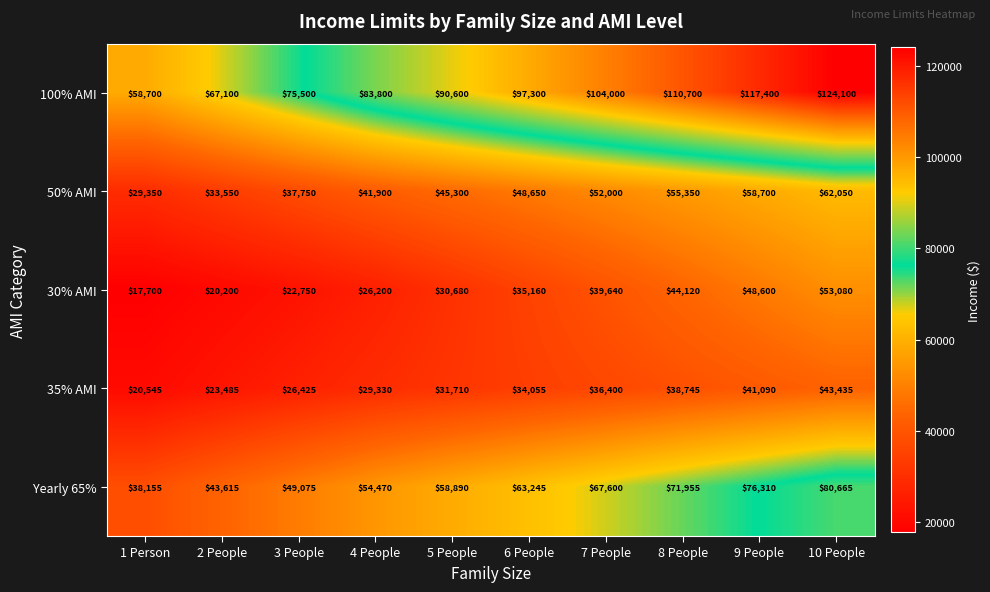

Which series changed the most between 6 People and 10 People?

100% AMI